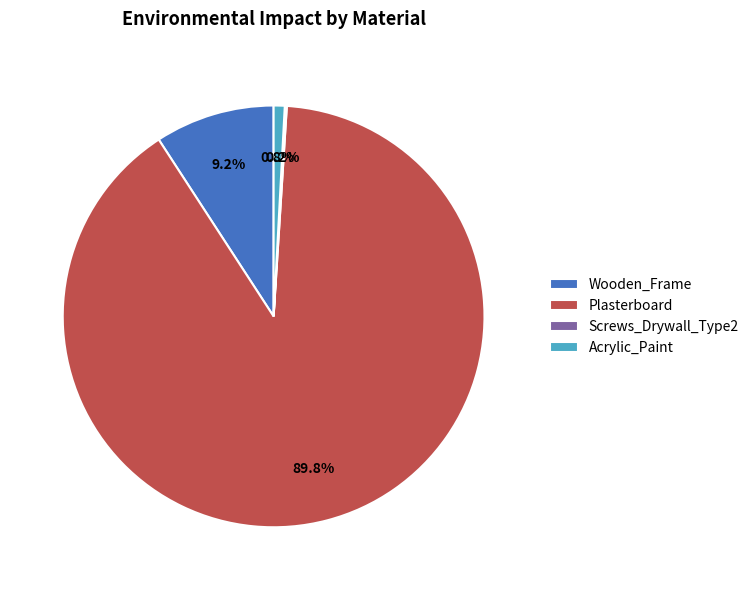

Which slice represents more than half of the pie?

Plasterboard